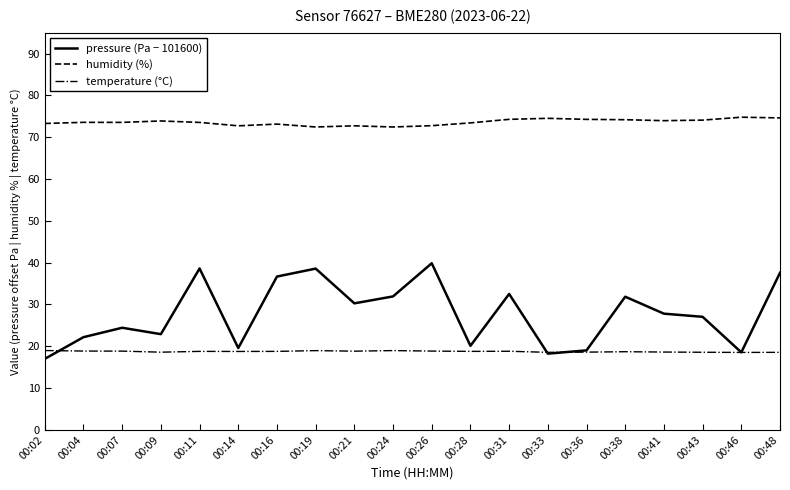

What is the difference between the second highest and minimum values in the pressure (Pa − 101600) series?

21.6